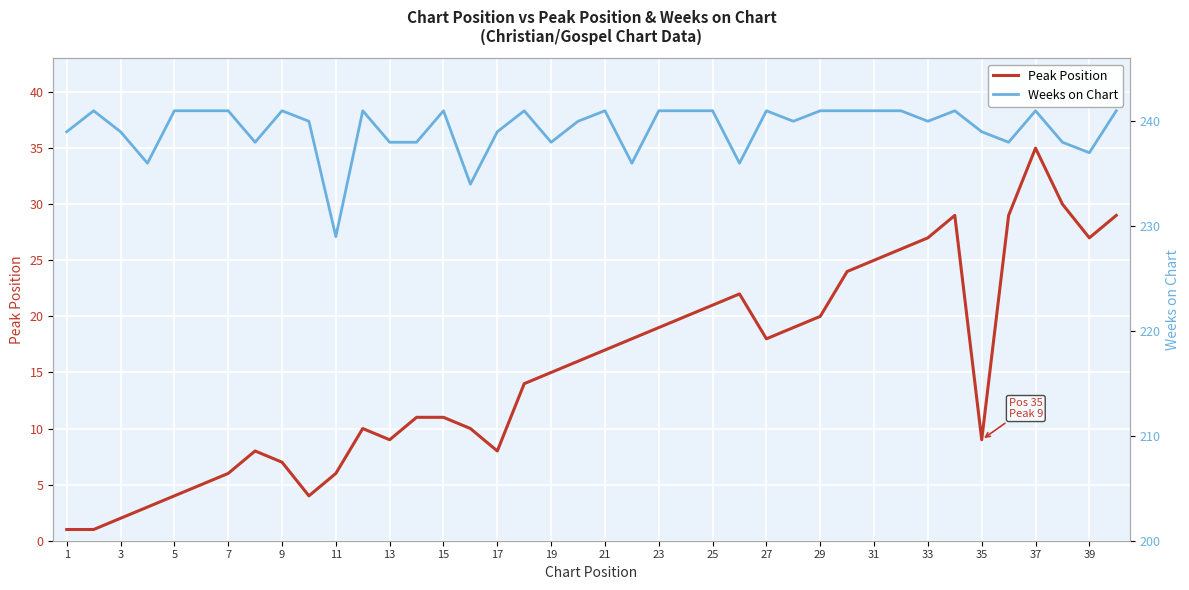

What is the maximum value for Peak Position?

35